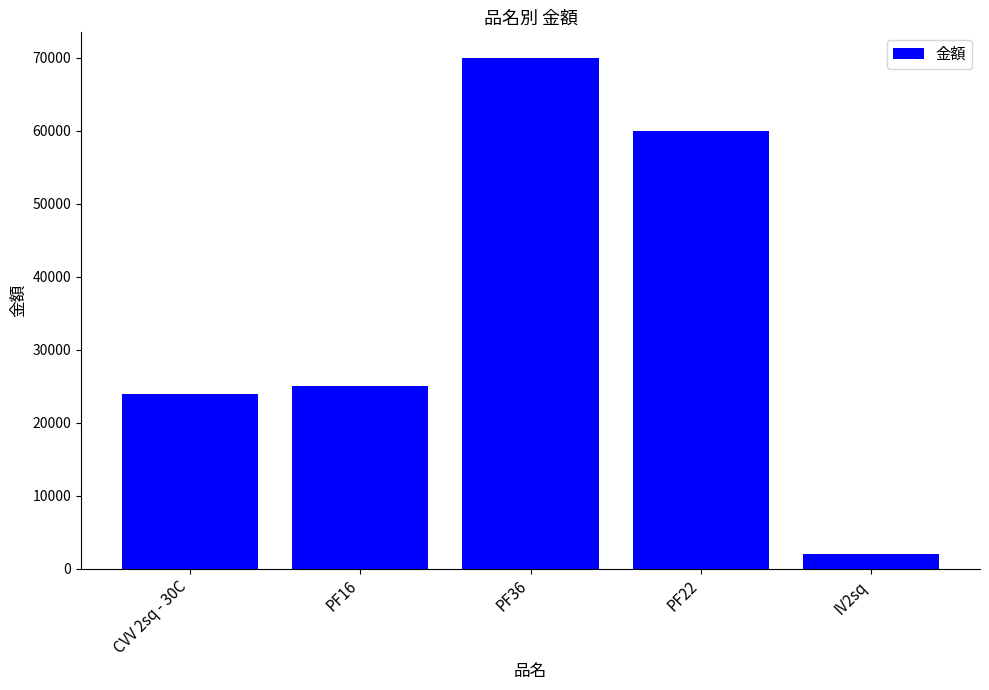

Which has a higher value, PF22 or CVV 2sq - 30C?

PF22